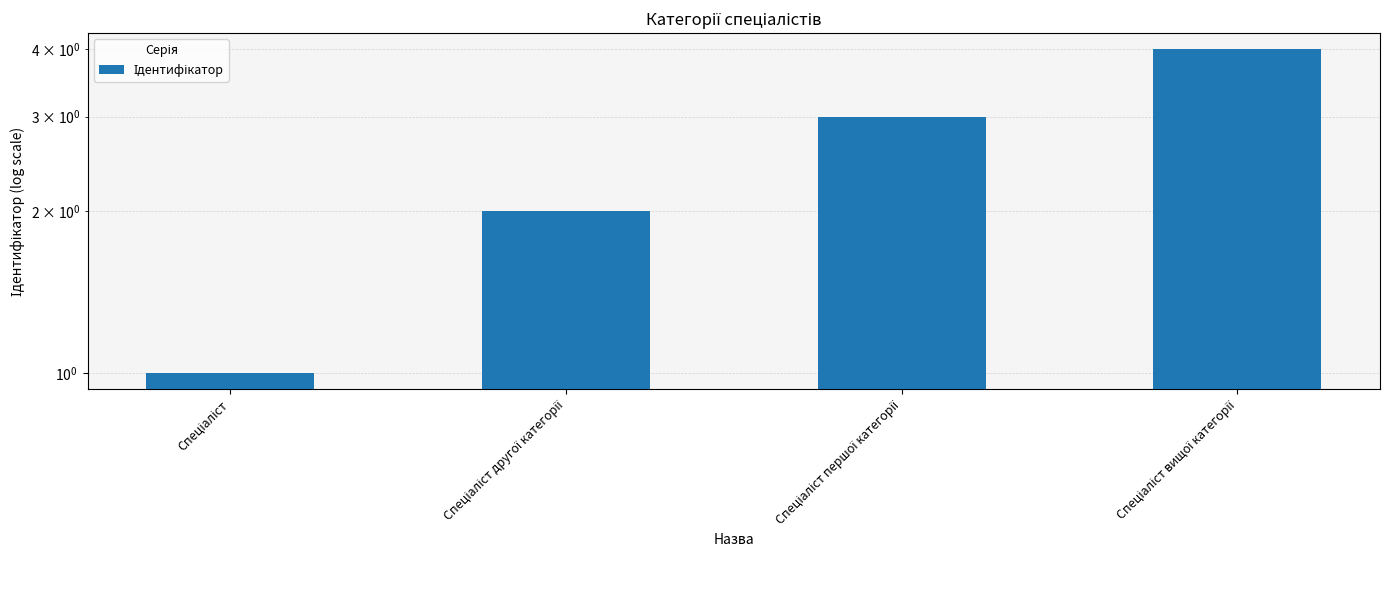

List the labels in order of value, smallest first.

Спеціаліст, Спеціаліст другої категорії, Спеціаліст першої категорії, Спеціаліст вищої категорії